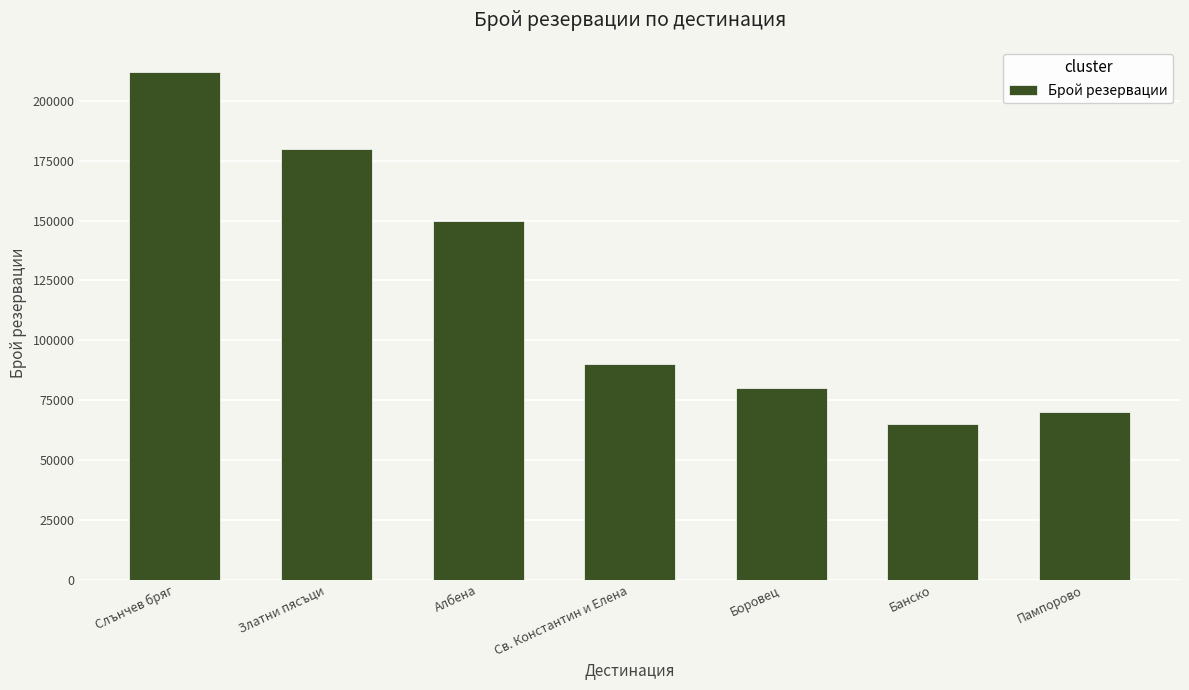

Are the bars grouped side by side (vs. stacked)?

No